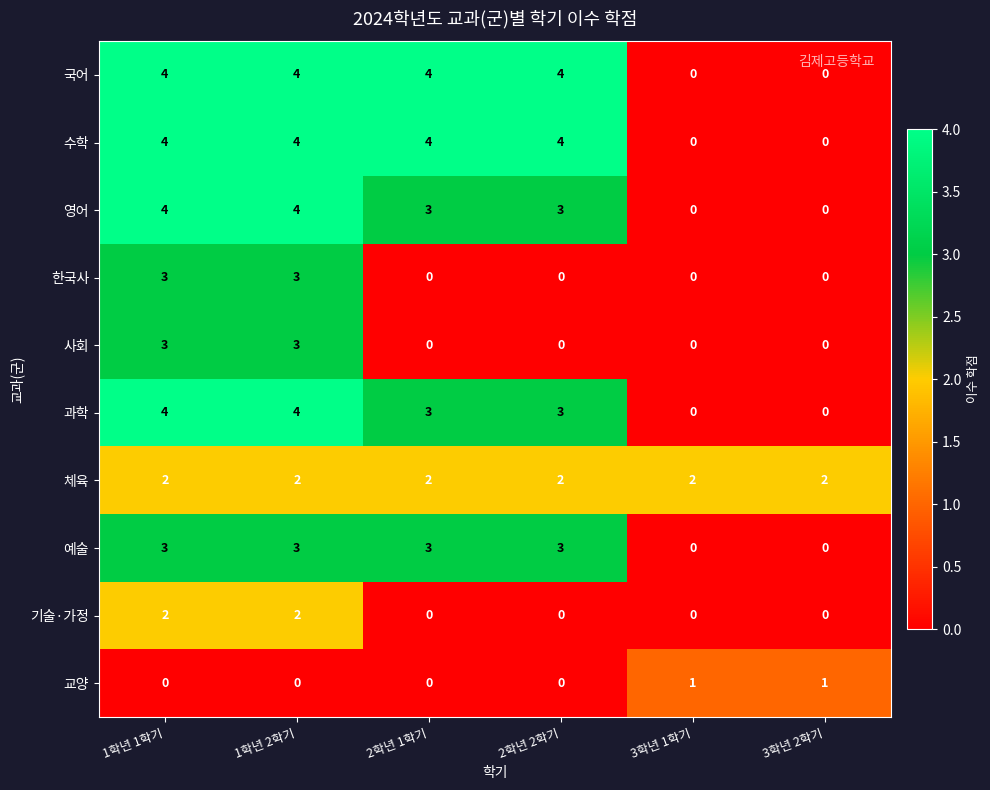

What is the difference between the maximum and minimum values in the 과학 series?

4